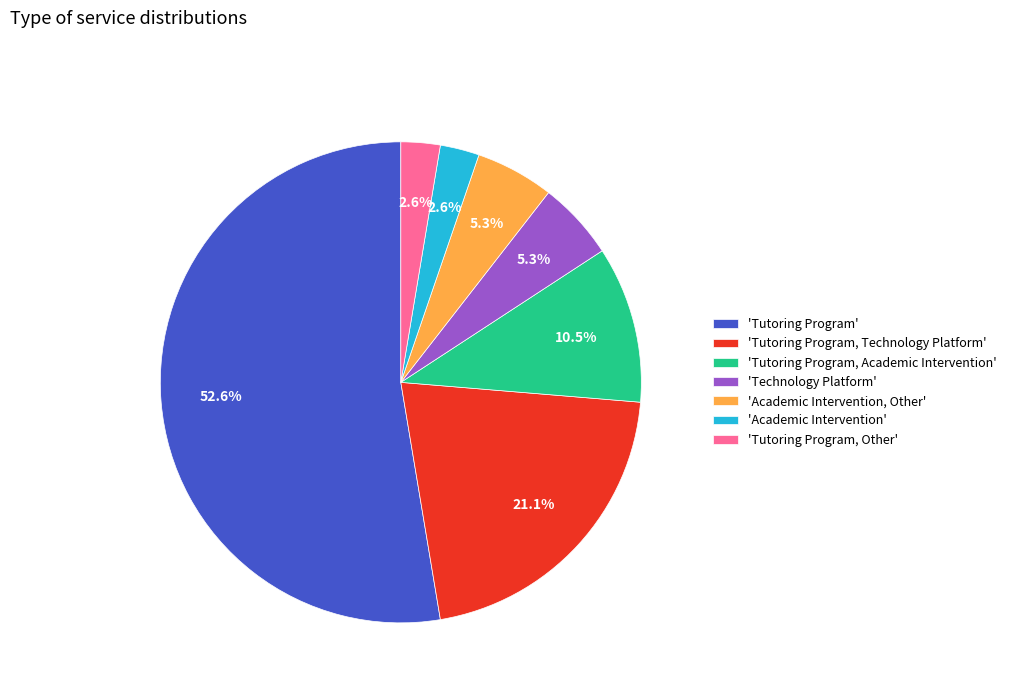

Is the sum of 'Tutoring Program, Academic Intervention' and 'Technology Platform' greater than half?

No